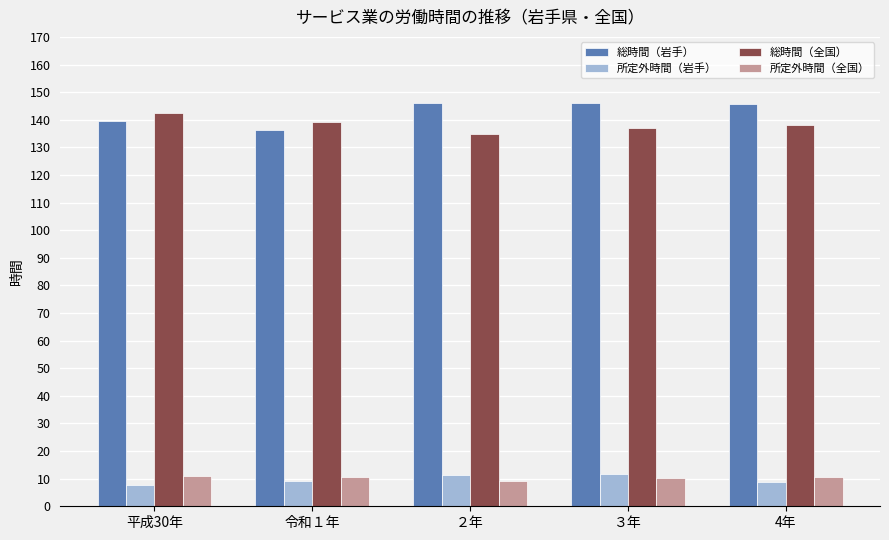

The value of 所定外時間（岩手） at 4年 is 8.7. True or false?

True